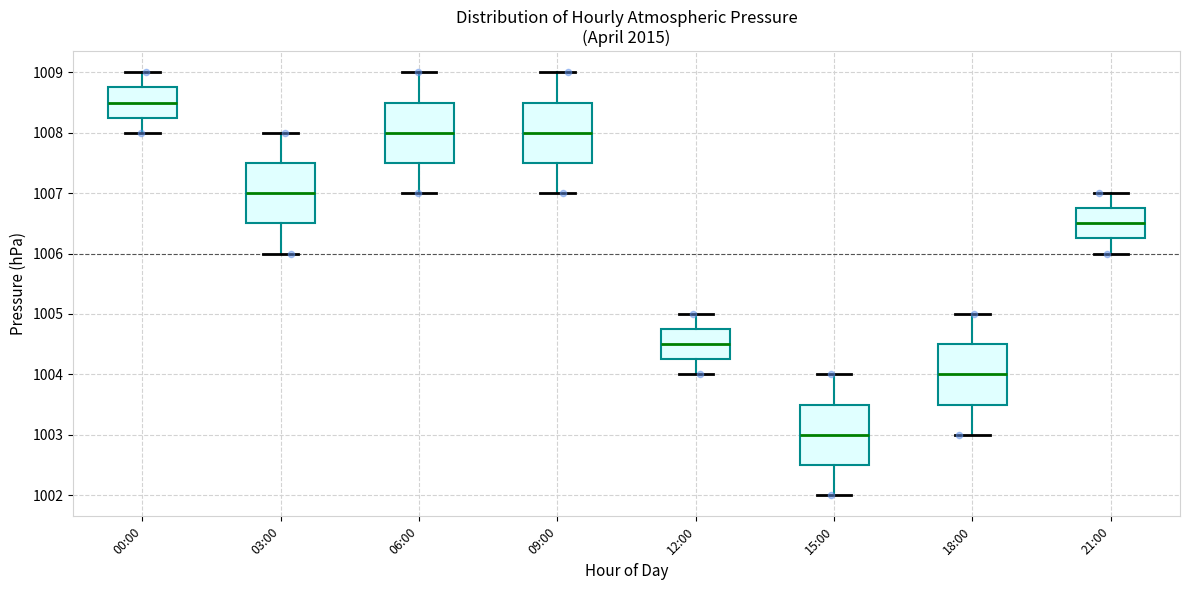

Which box's median line is the lowest?

15:00